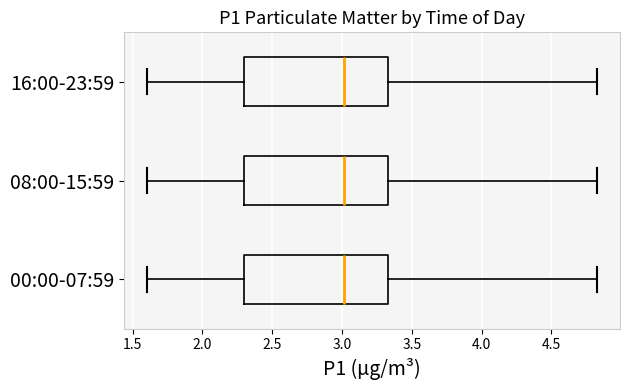

Reading bottom to top, transcribe this box plot: for each box, give where its median line is, the range the box spans, and where its two whiskers end, as read against the x-axis. The values are not printed on the chart, so give them approximately, as read against the axis.

00:00-07:59: median 3.00, box 2.30 to 3.35, whiskers 1.60 to 4.85
08:00-15:59: median 3.00, box 2.30 to 3.35, whiskers 1.60 to 4.85
16:00-23:59: median 3.00, box 2.30 to 3.35, whiskers 1.60 to 4.85